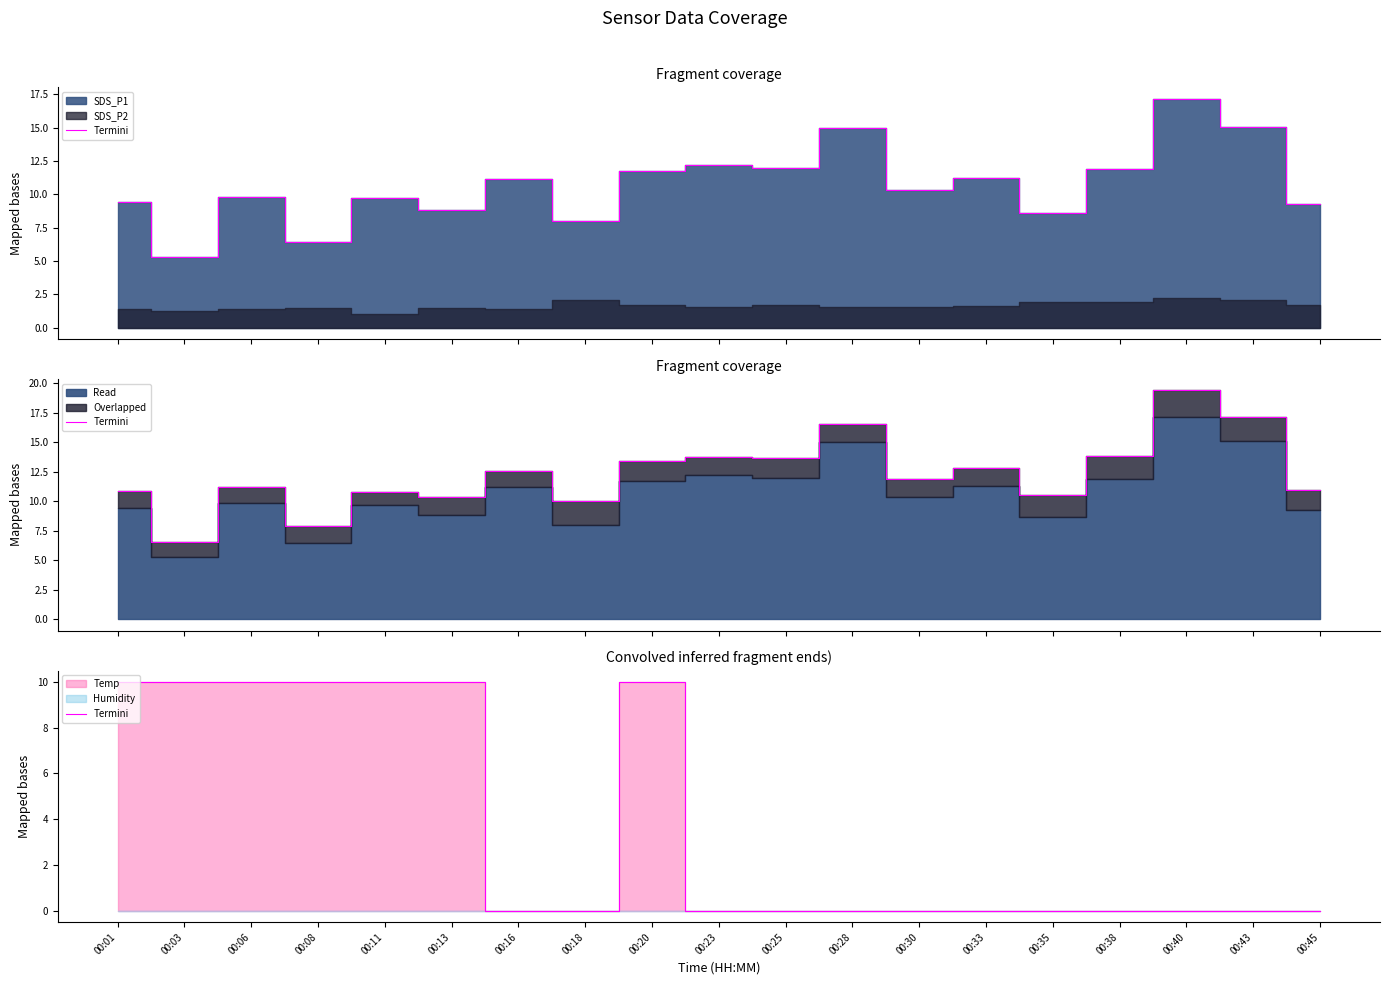

What is the difference between the maximum and minimum values?

10.0